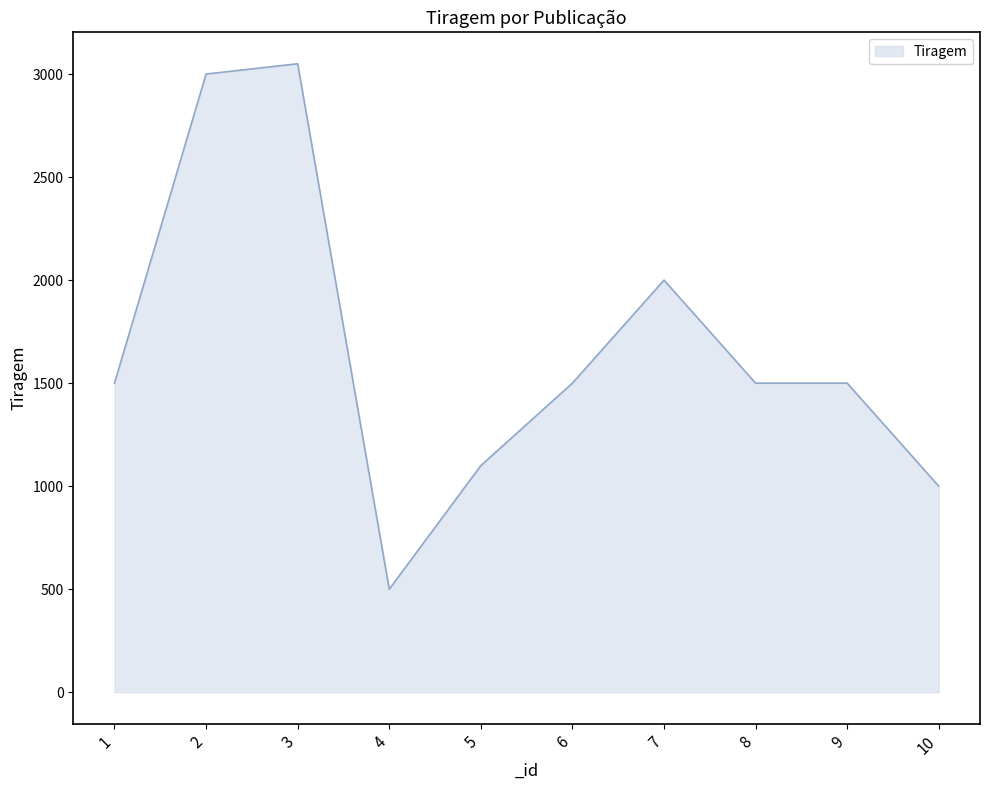

The value at 4 is 763. True or false?

False